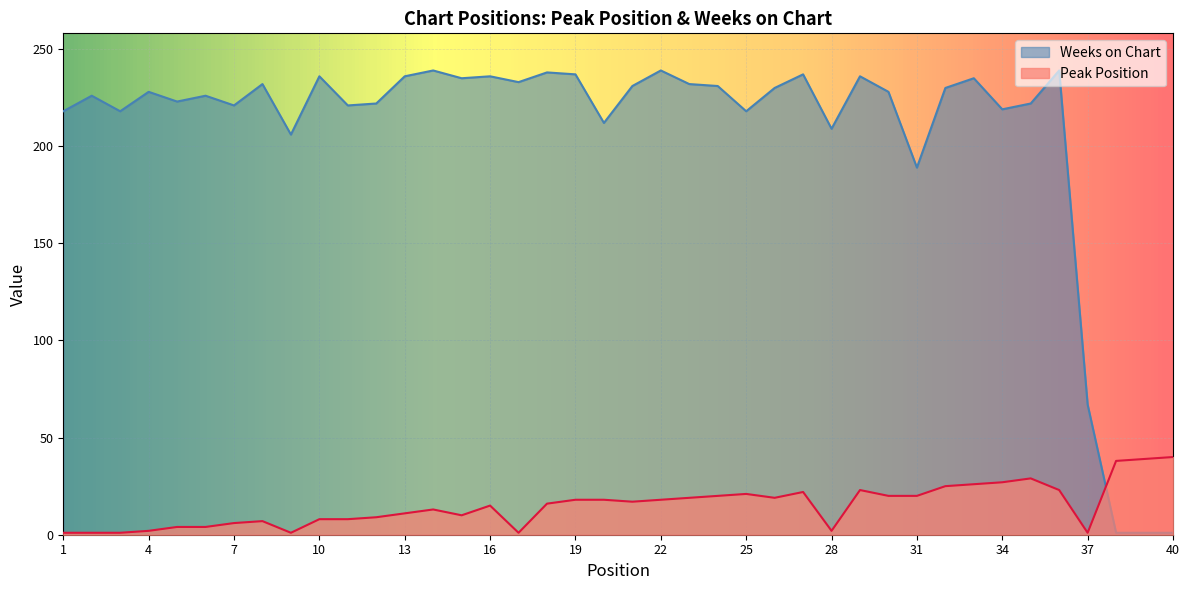

The Weeks on Chart series shows 228 at 30. True or false?

True